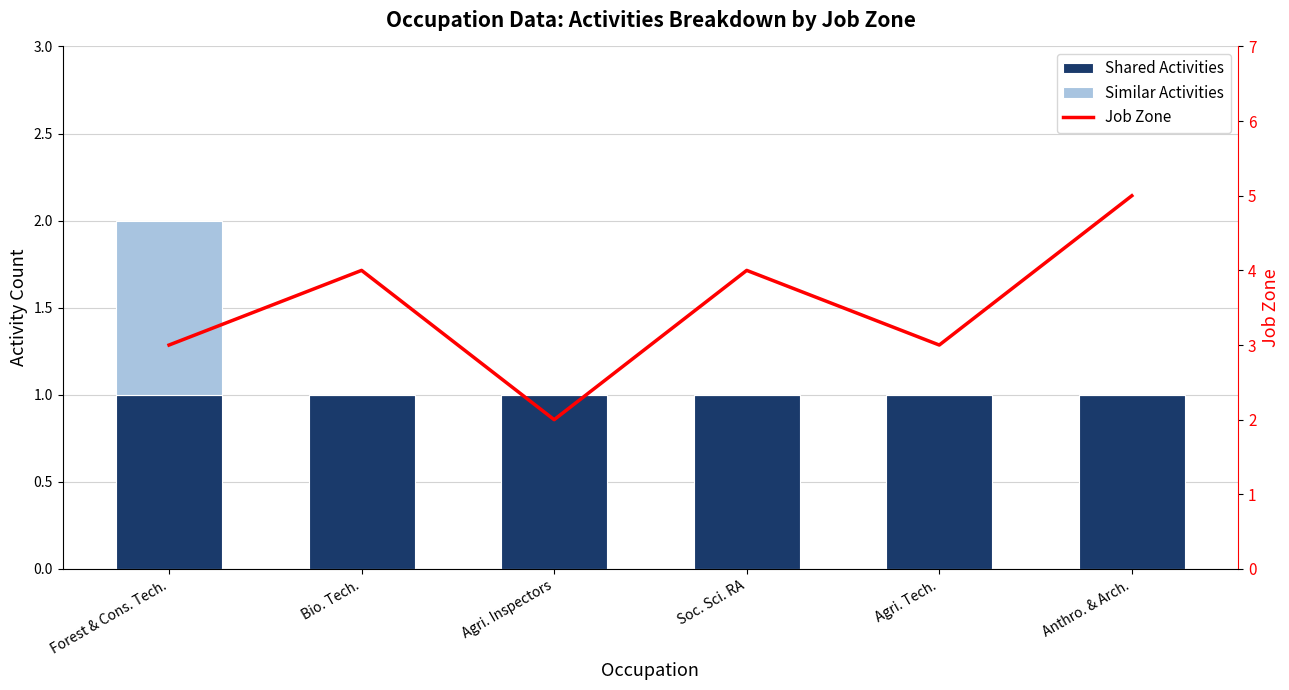

At which category is the sum across all series the highest?

Anthro. & Arch.